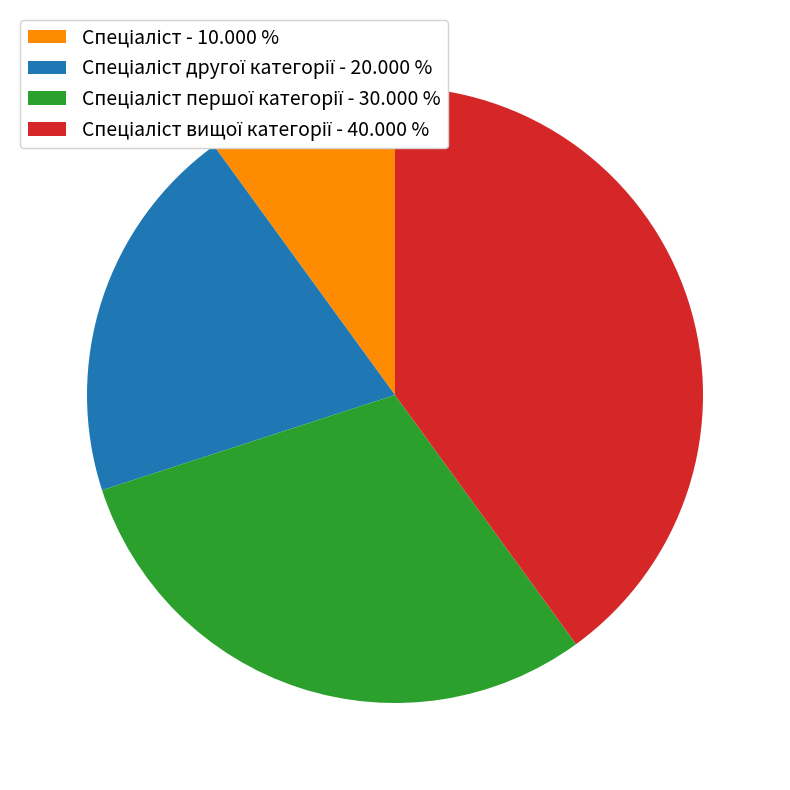

Is there a majority slice in this chart?

No